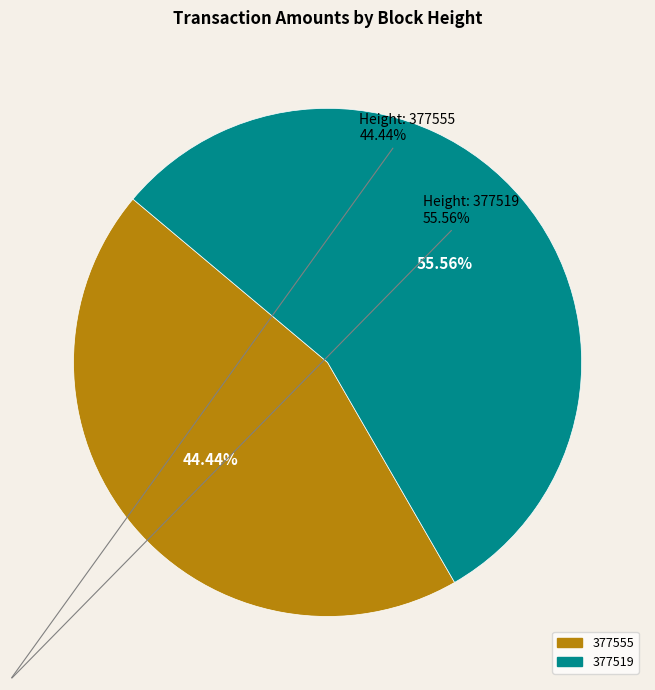

How many slices are in this pie chart?

2